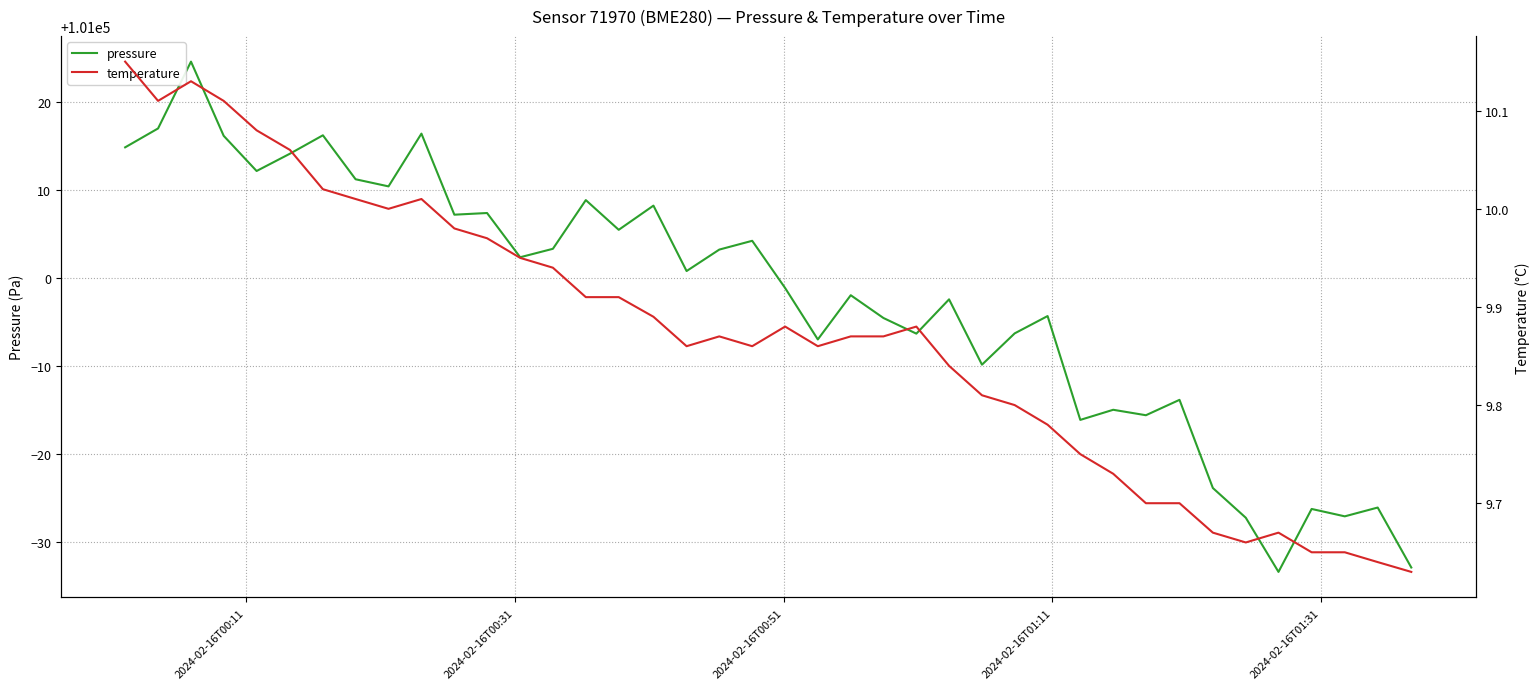

What is the highest value of the pressure series?

101024.6